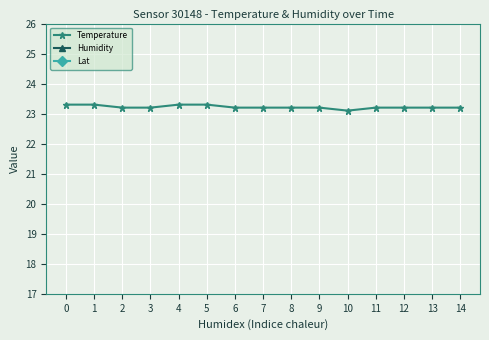

Between 14 and 7, which is larger?

14